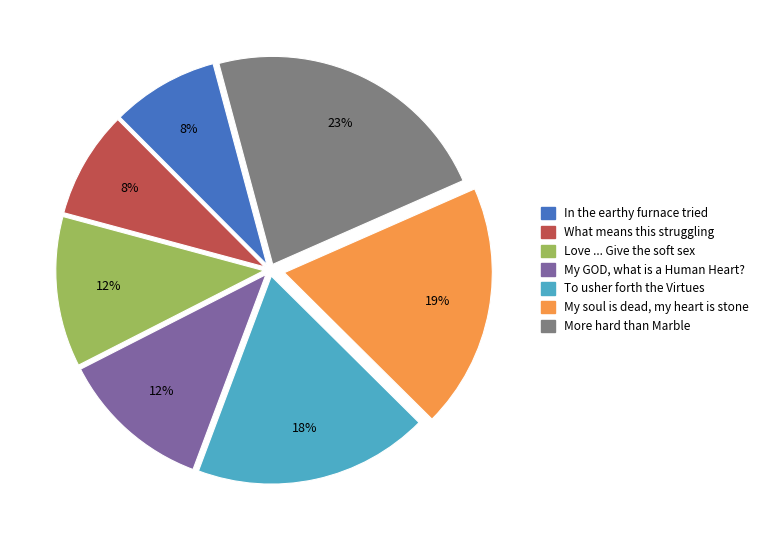

To the nearest percent, what is the average slice percentage?

14%